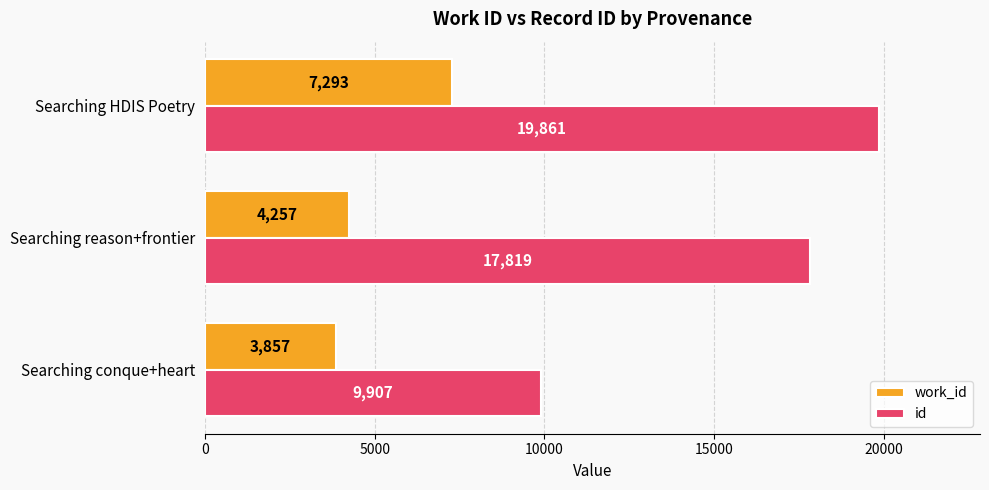

The value of work_id at Searching conque+heart is 3857. True or false?

True